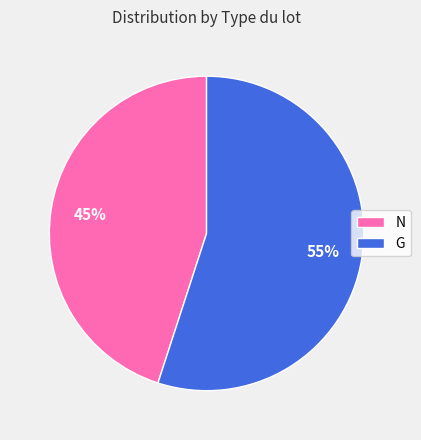

To the nearest percent, what portion does G represent?

55%